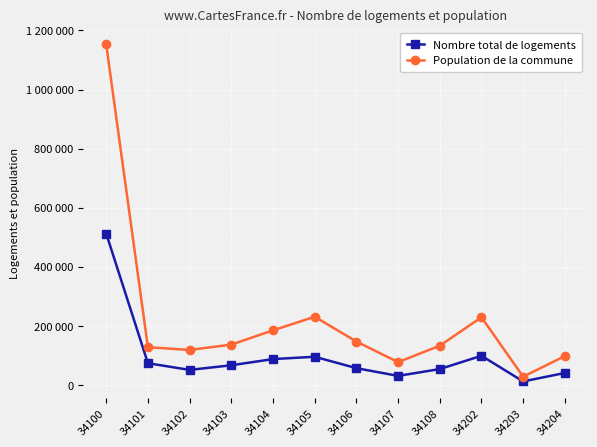

Which series changed the most between 34101 and 34203?

Population de la commune